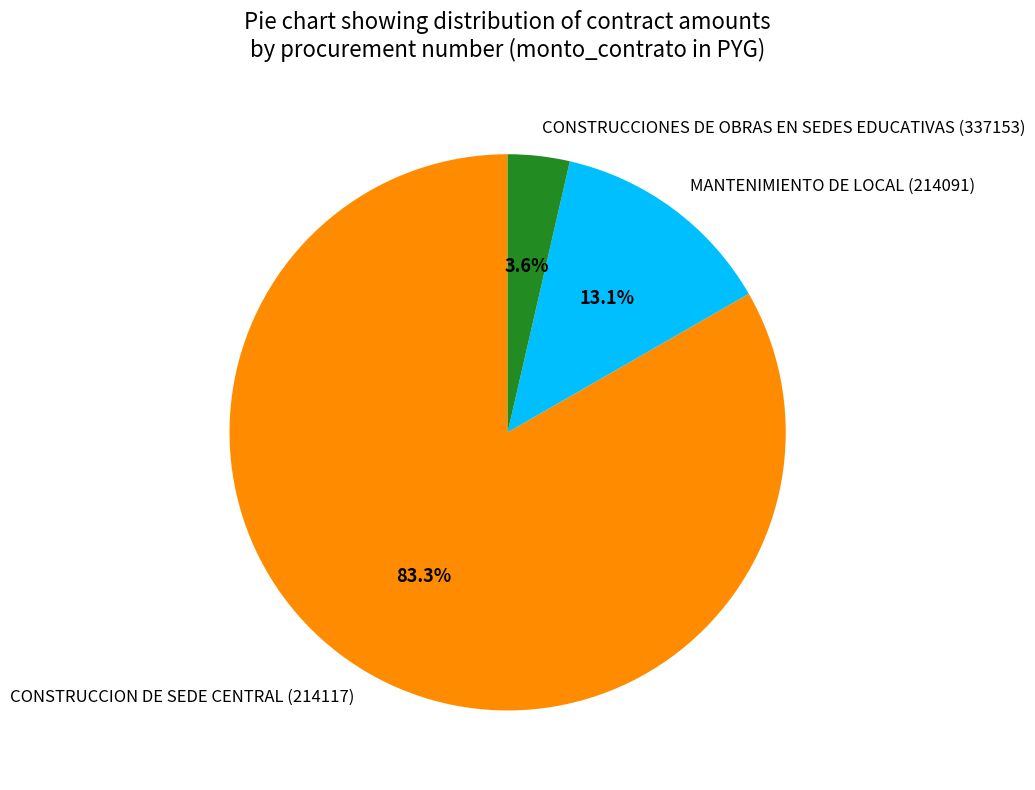

What is the smallest slice in the pie chart?

CONSTRUCCIONES DE OBRAS EN SEDES EDUCATIVAS (337153)